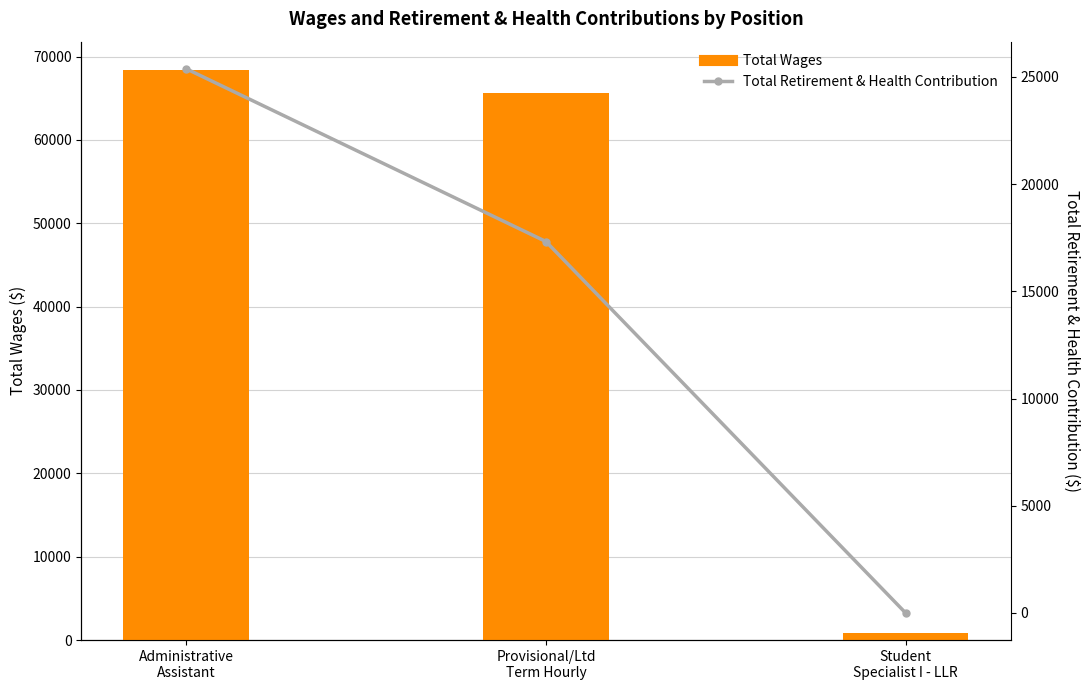

Which series has the widest spread of values?

Total Wages